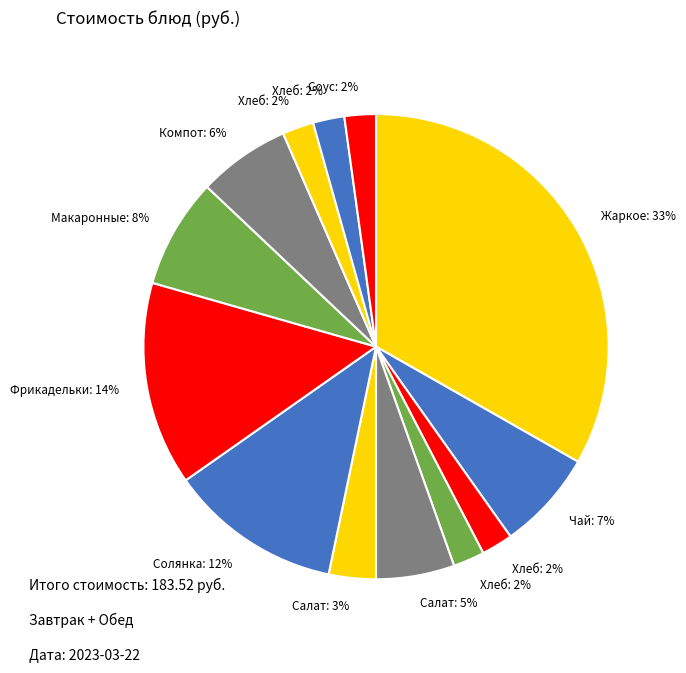

Which slice is the largest?

Жаркое по-домашнему